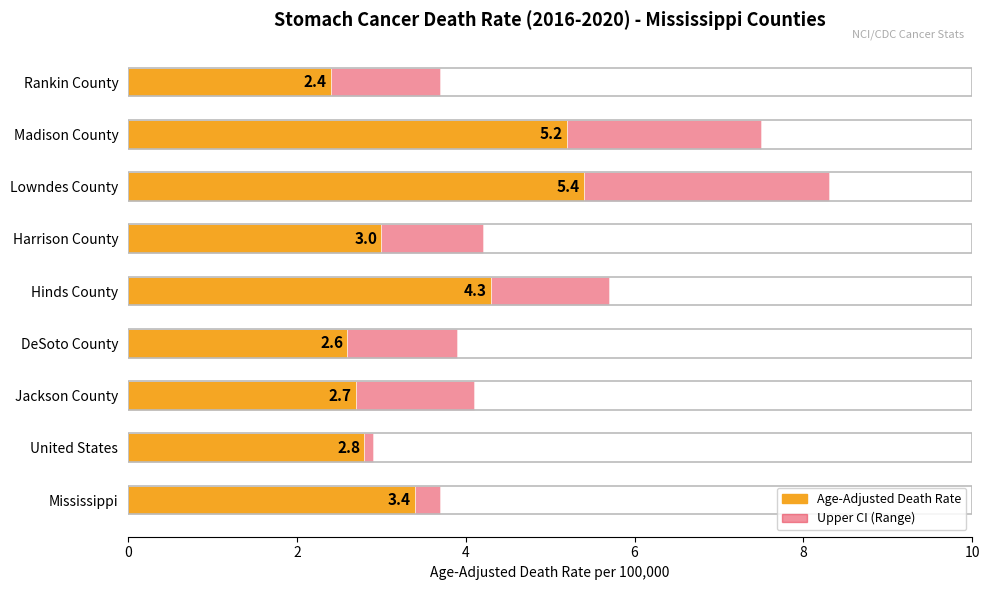

Which series has the widest spread of values?

Upper CI